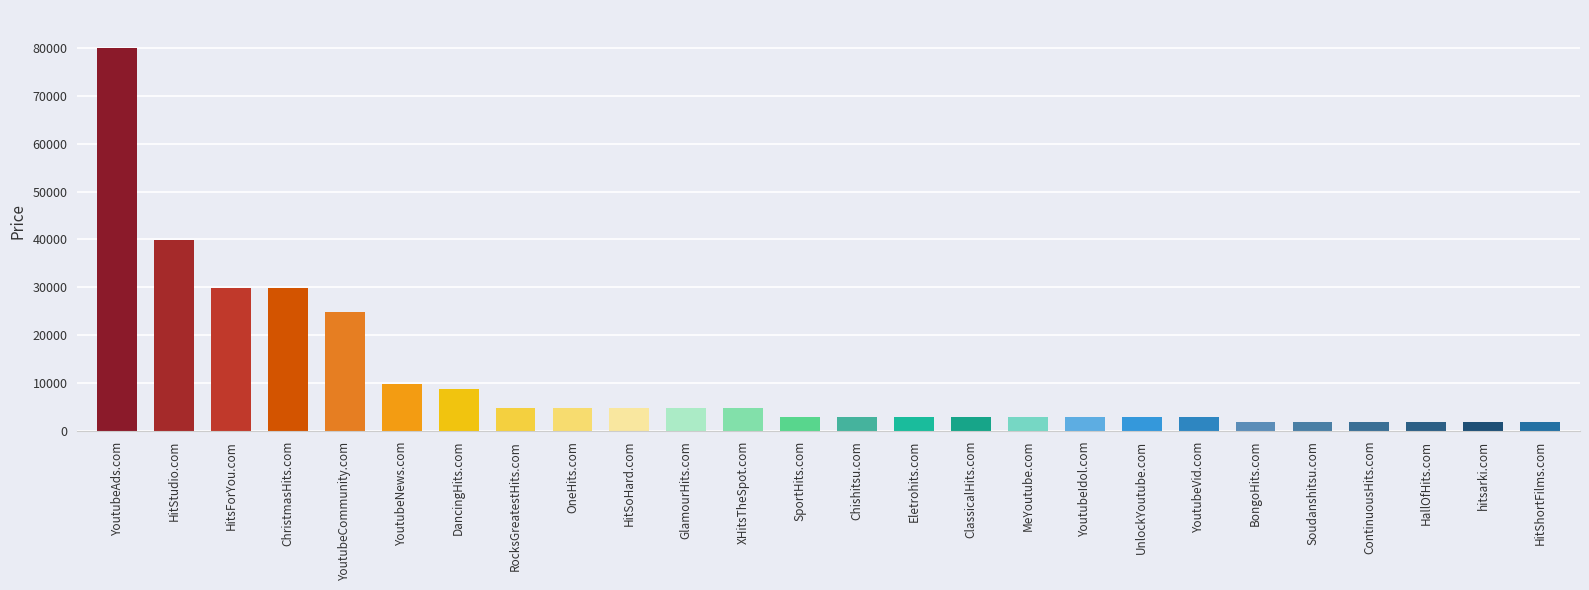

Which has a higher value, YoutubeAds.com or Soudanshitsu.com?

YoutubeAds.com